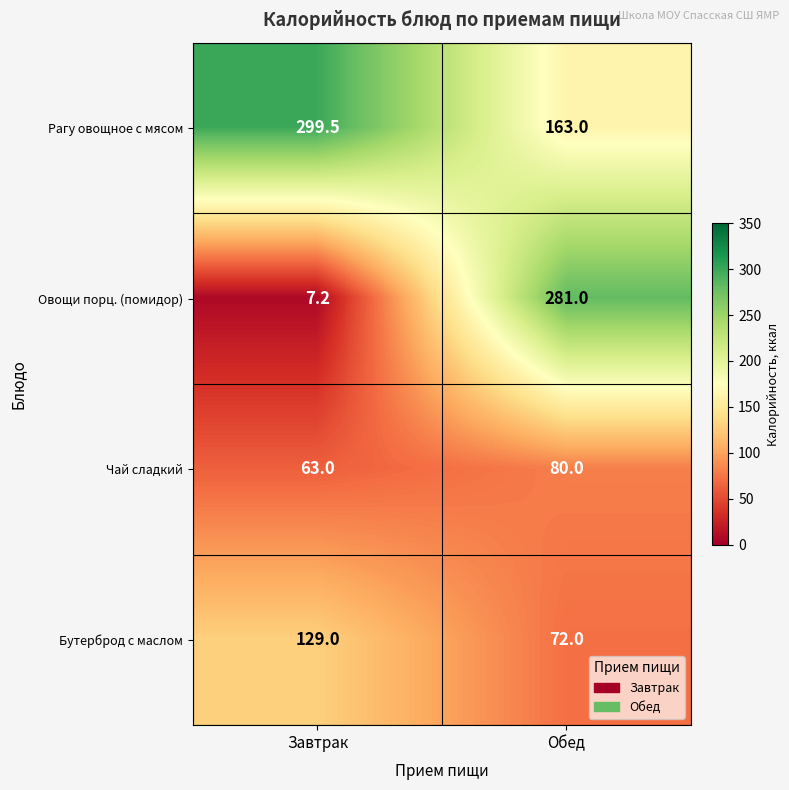

Which series has the largest total across all categories?

Рагу овощное с мясом